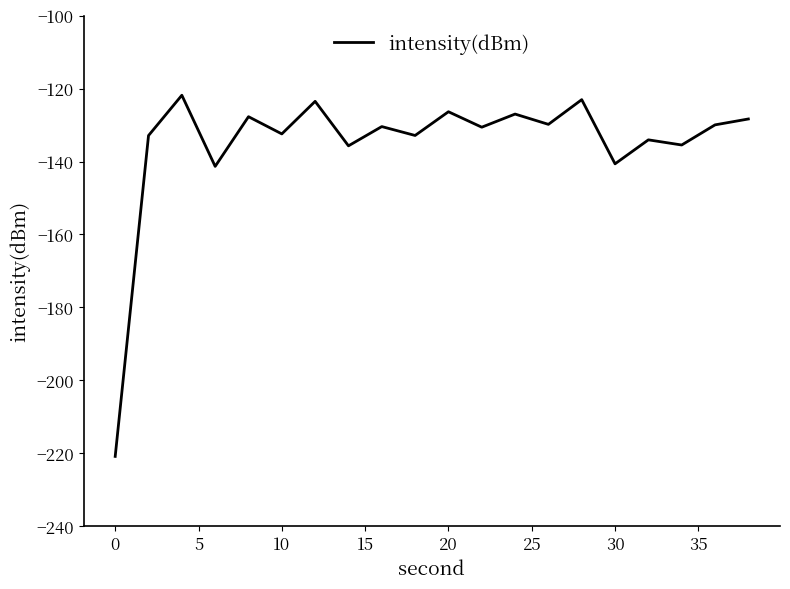

What is the smallest value displayed?

-220.9